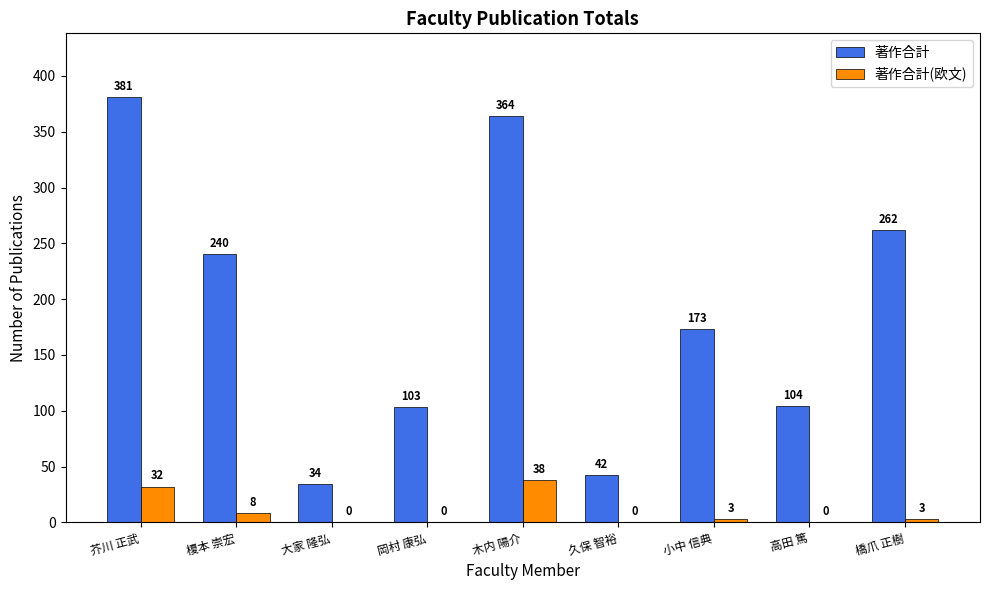

True or false: 著作合計(欧文) has a value of -25 at 高田 篤.

False